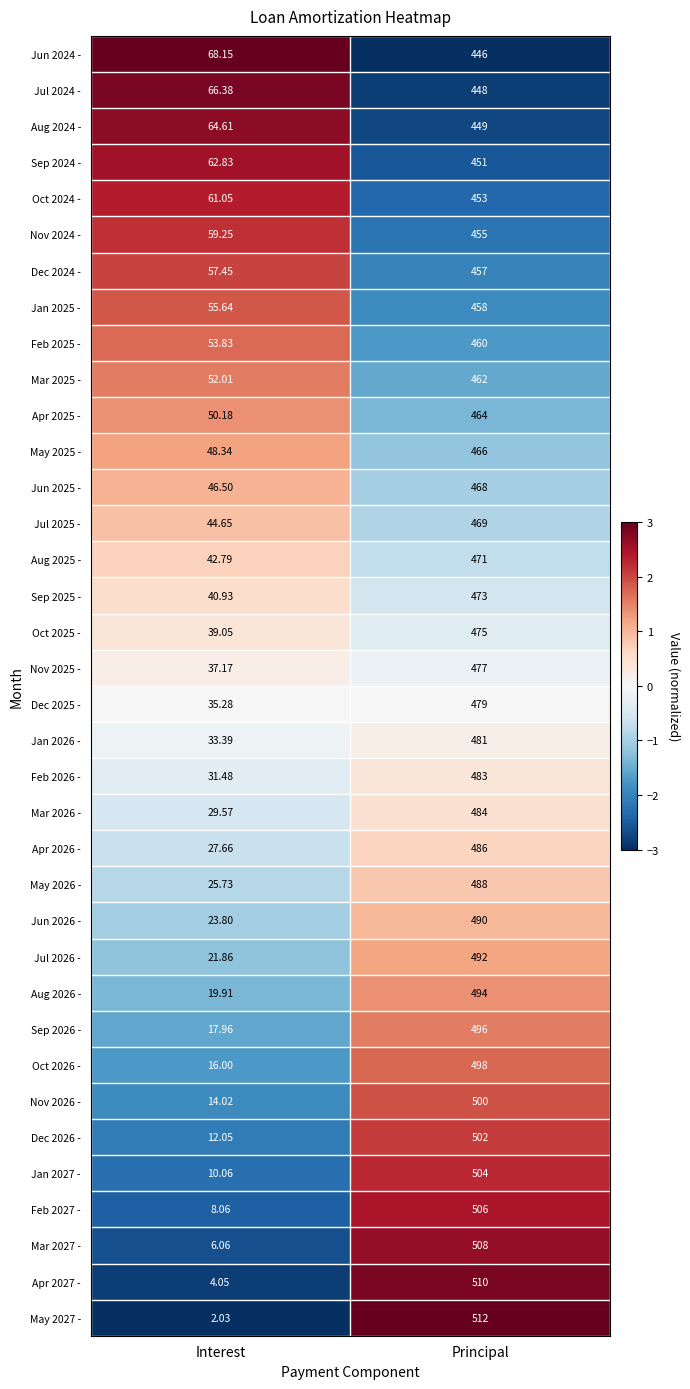

Where is Jul 2025 - nearest to the value 256?

Interest